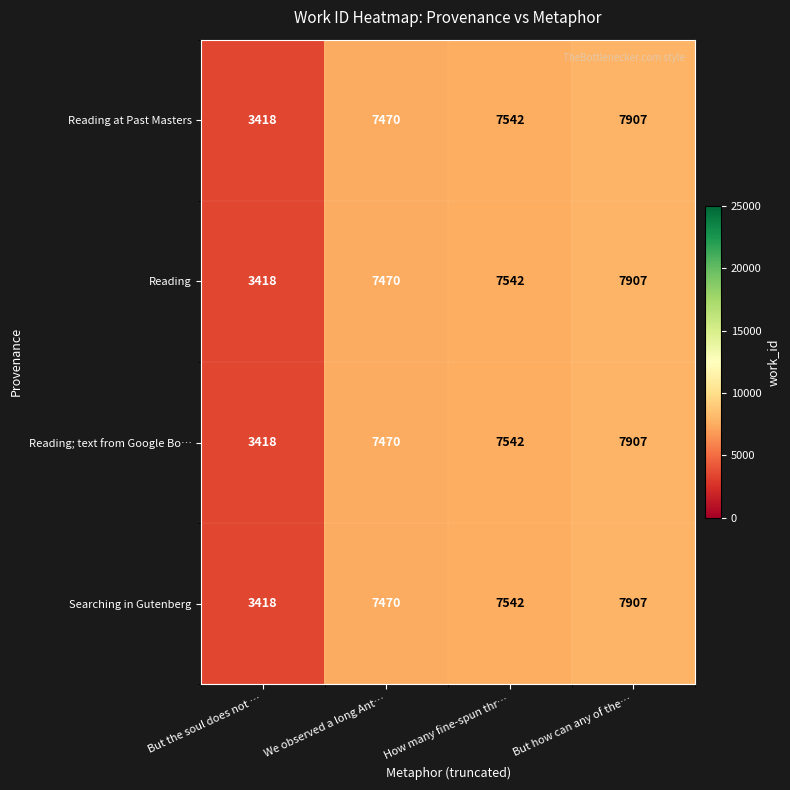

What is the total value across all series at We observed a long Ant…?

29880